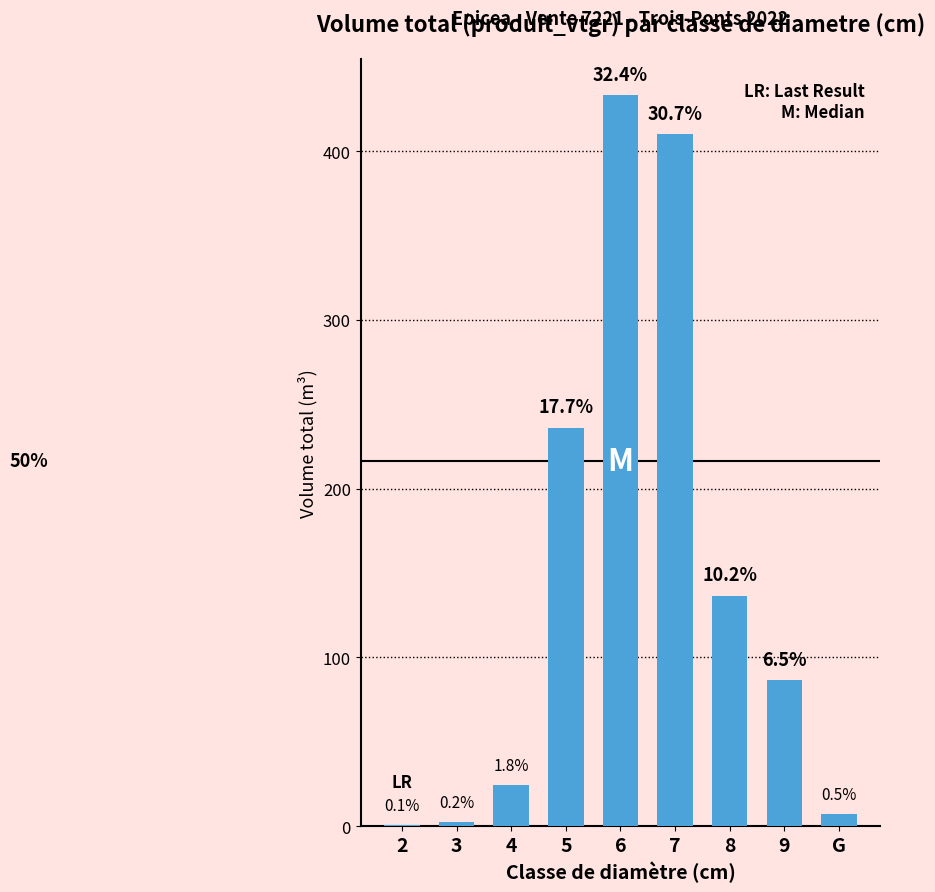

Are the bars horizontal?

No